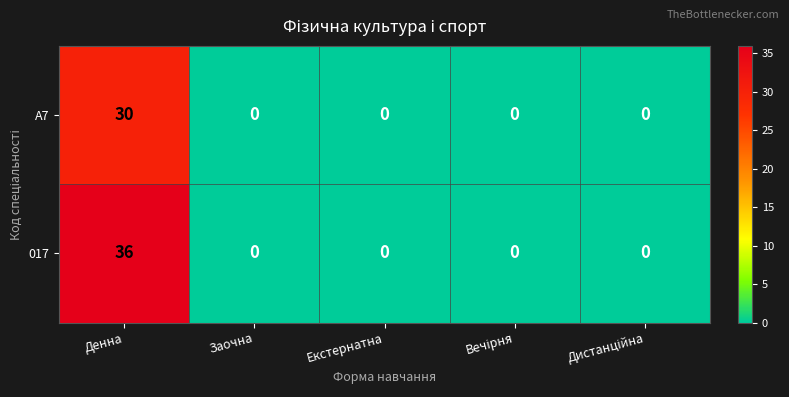

Reading left to right, list all the values displayed in this chart.

A7: 30	0	0	0	0
017: 36	0	0	0	0